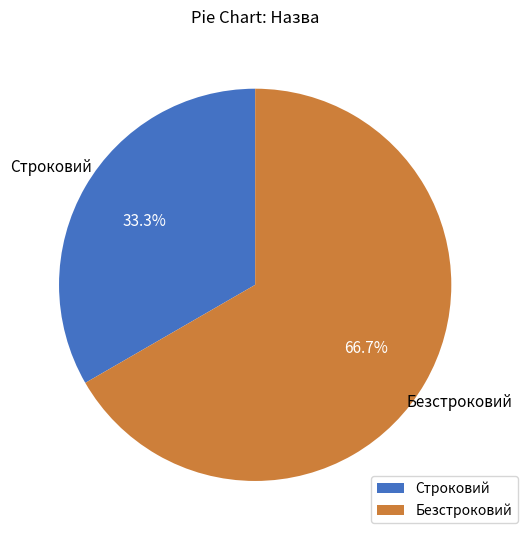

Do Безстроковий and Строковий together represent more than half of the pie?

Yes